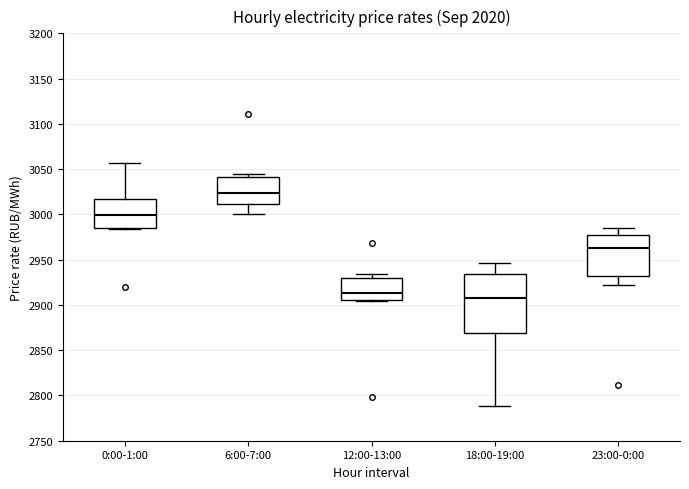

Comparing the boxes themselves (not the whiskers), which one is the tallest?

18:00-19:00